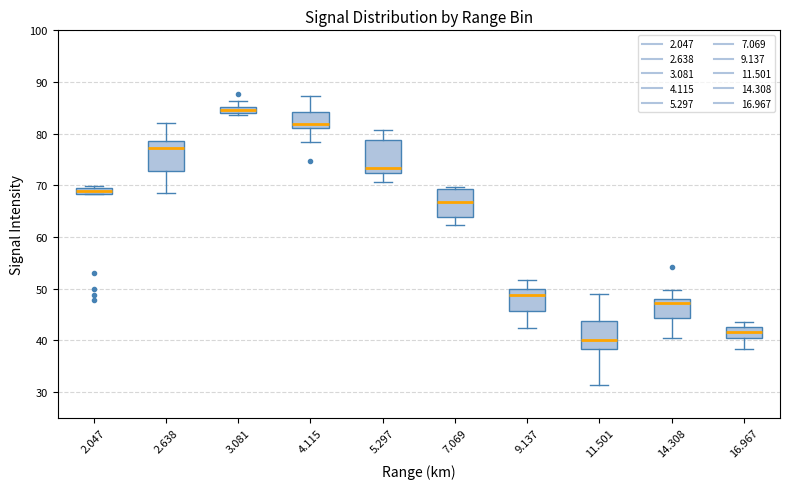

Which box has the lowest median line?

11.501